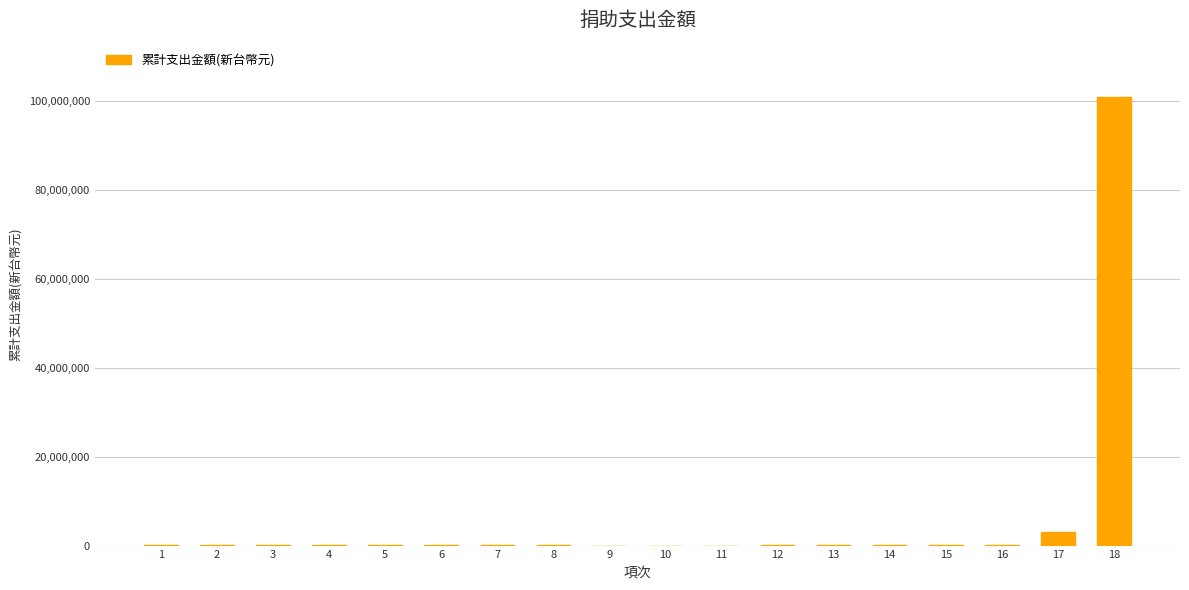

What is the greatest value displayed?

101013534